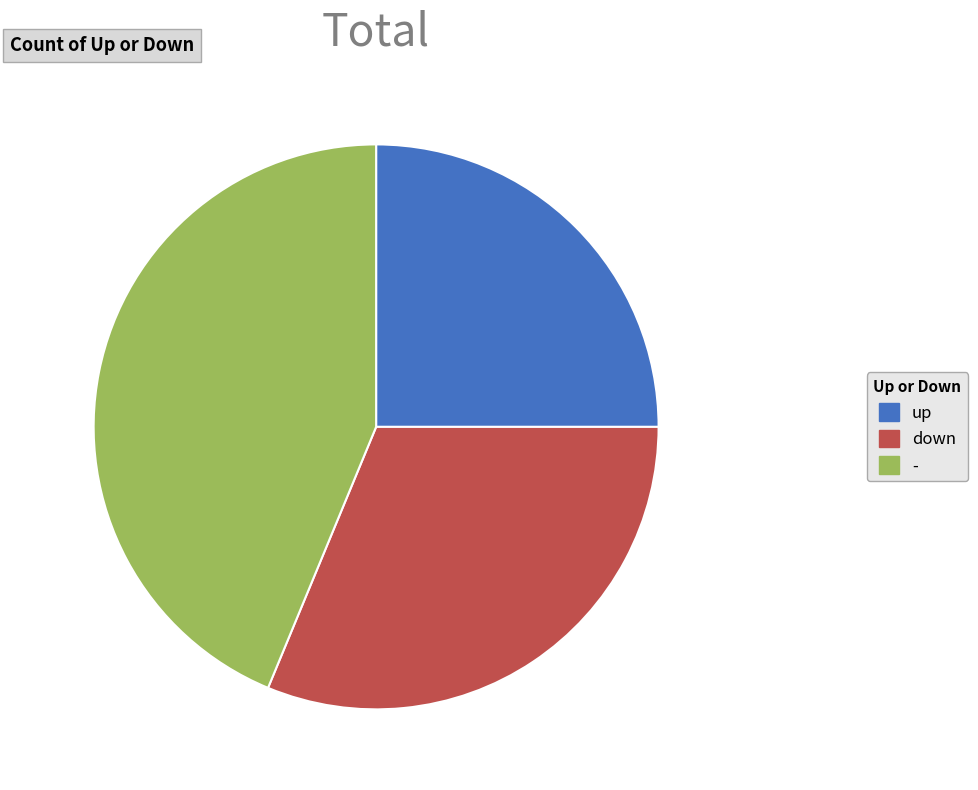

Count the number of slices in the pie.

3